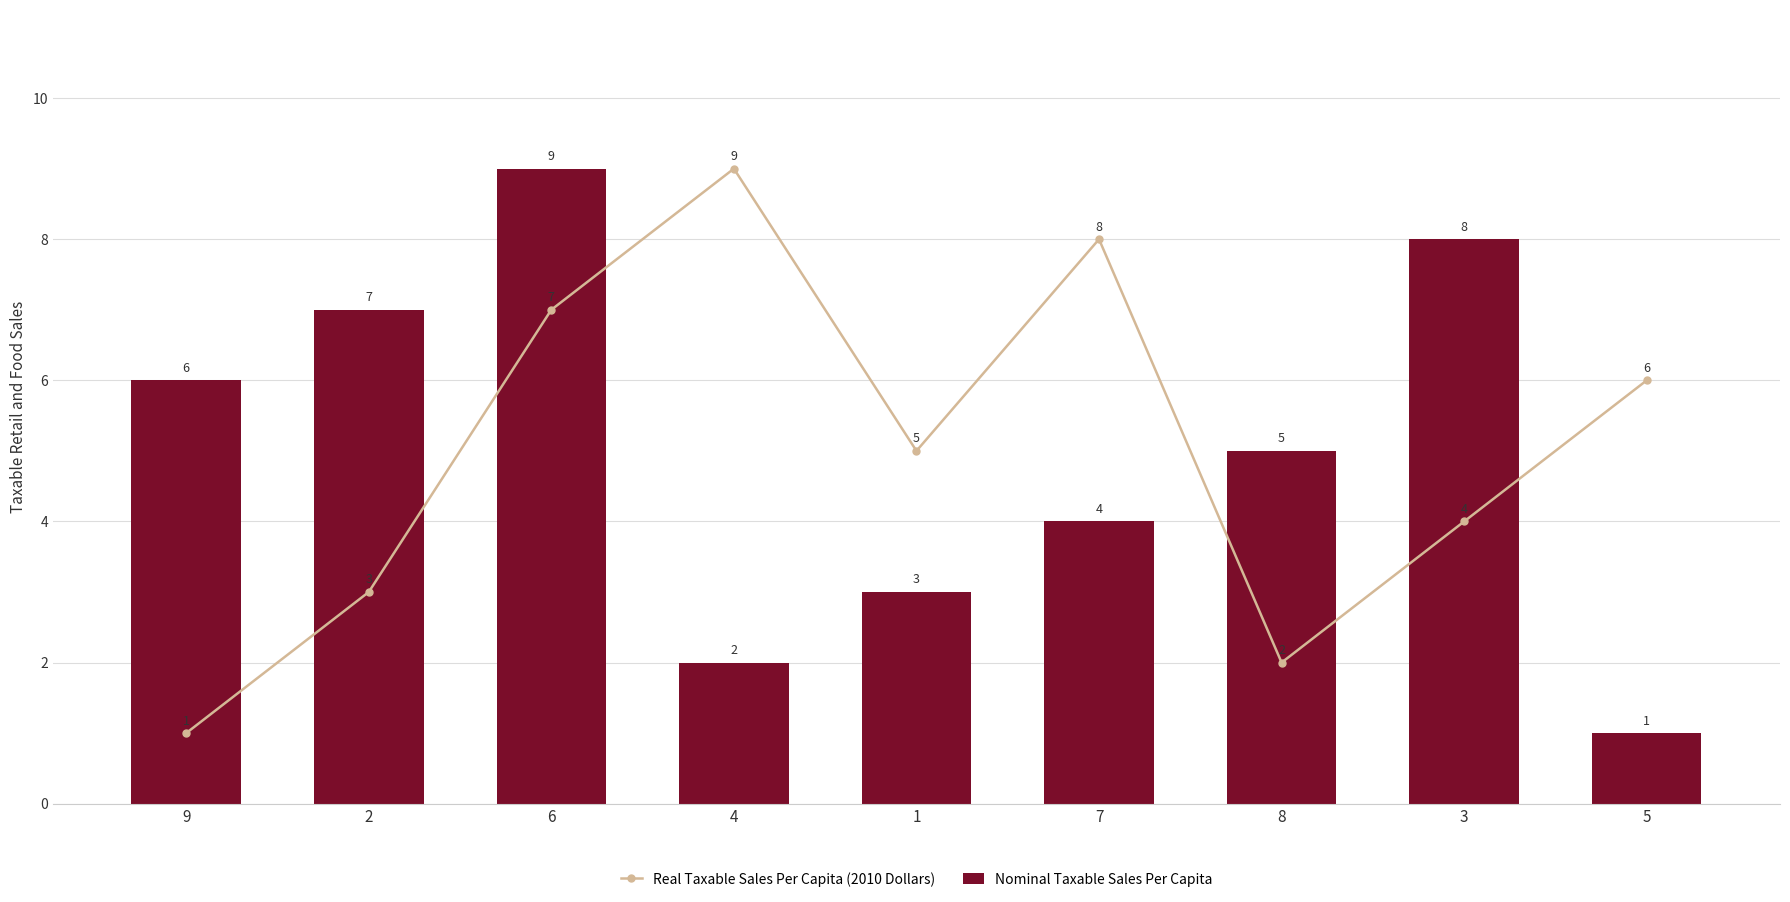

How many categories are shown in the chart?

9